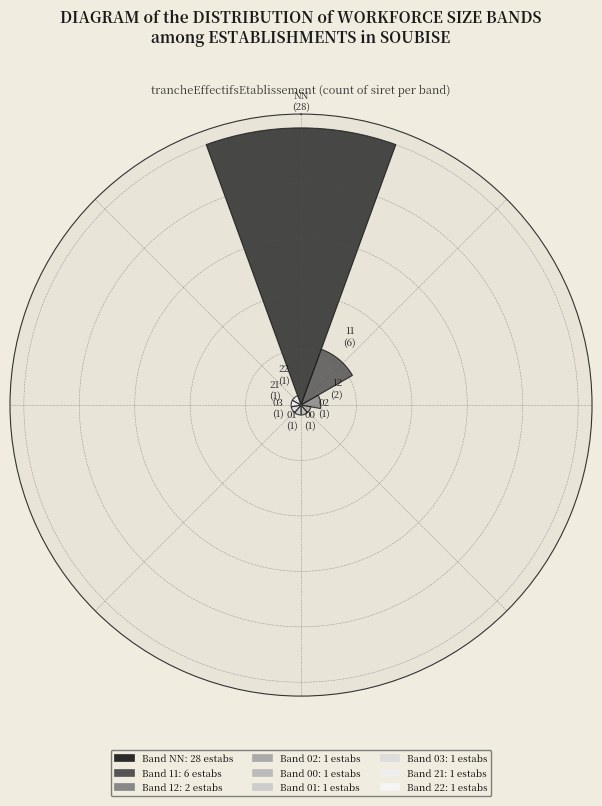

Are the bars horizontal?

No